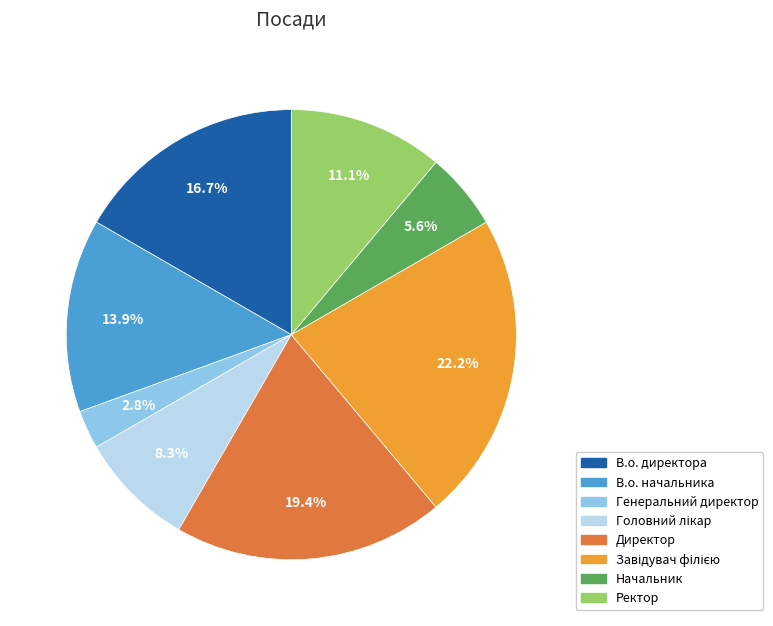

Is it true that В.о. начальника is 14% of the pie?

True